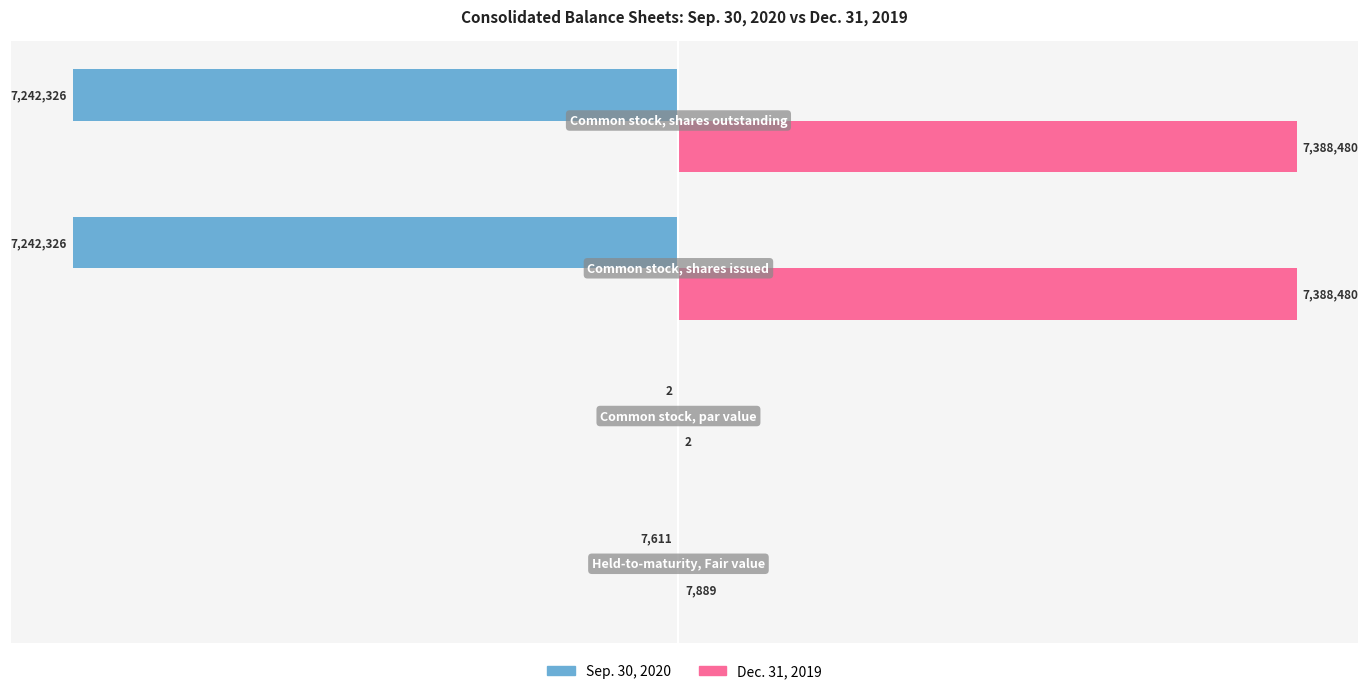

Which series has the largest total across all categories?

Dec. 31, 2019